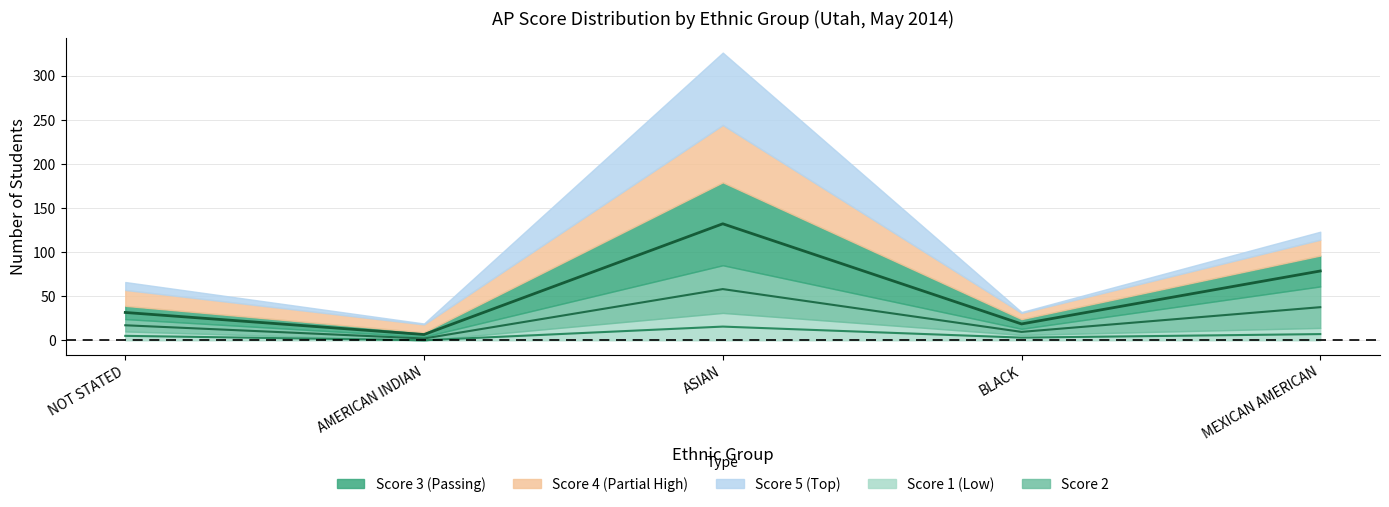

In Score 5, how many points are lower than both neighbors (excluding endpoints)?

2